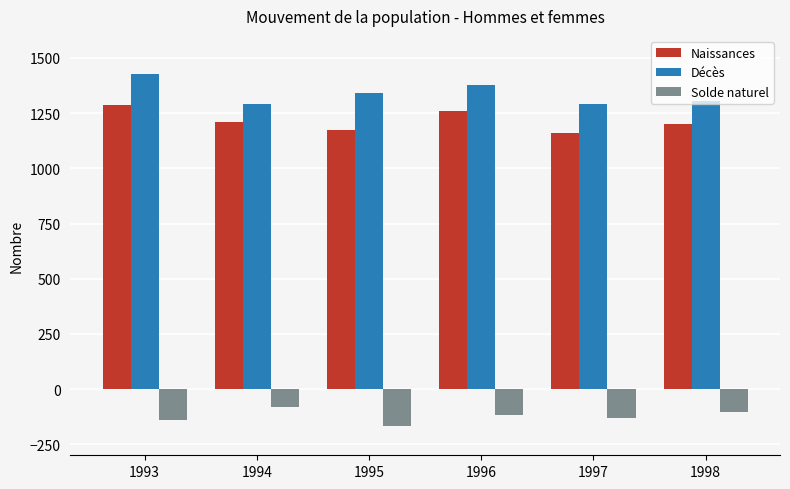

The Naissances series shows 637 at 1995. True or false?

False